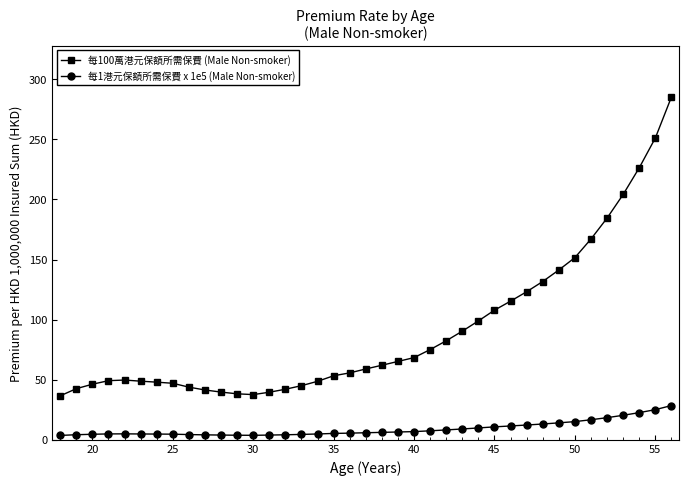

At how many categories does at least one series exceed 193?

4